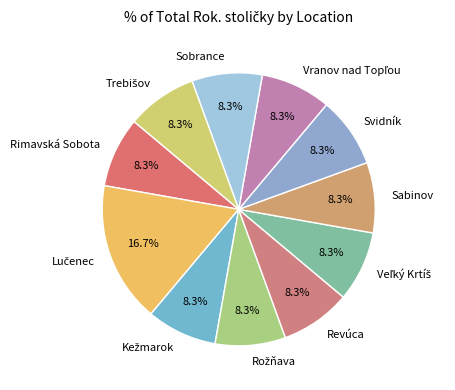

Is it true that Sabinov is 8% of the pie?

True